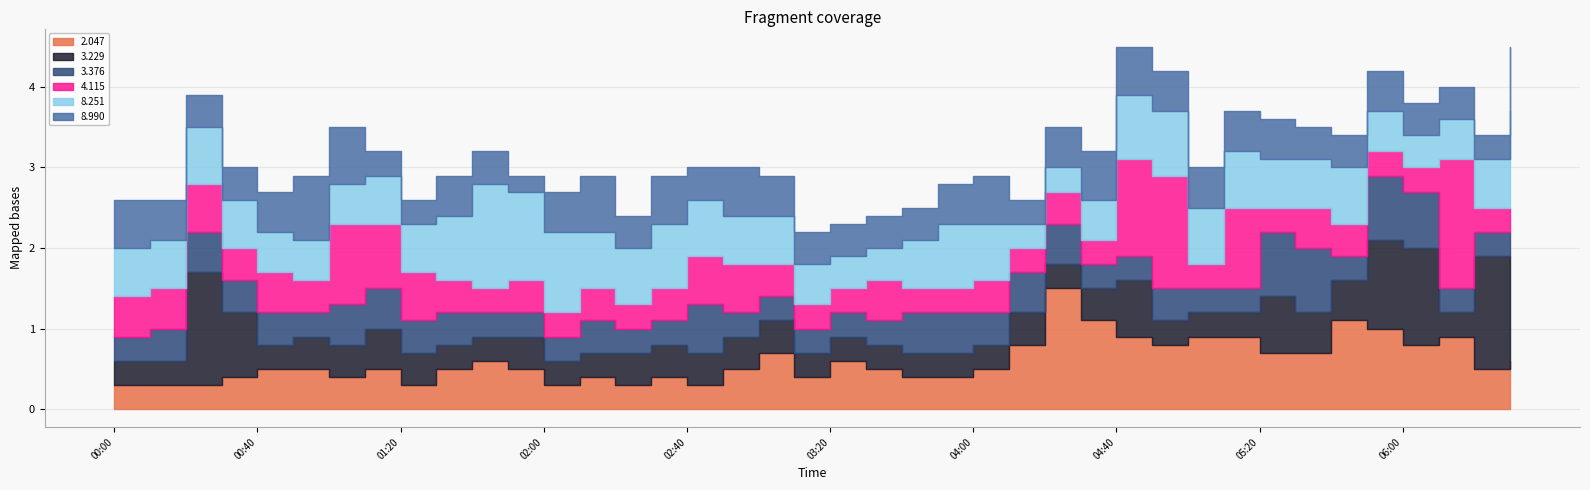

Is the value of 2.047 at 2004/04/16 05:40 greater than the value of 8.251 at 2004/04/16 04:40?

Yes